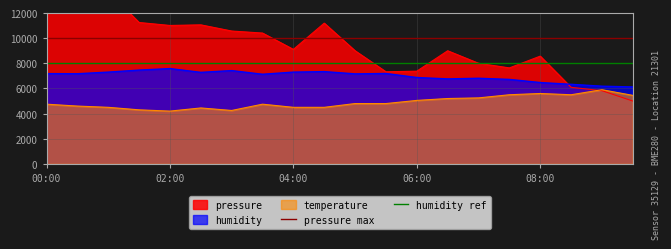

What is the highest value of the temperature series?

5900.0